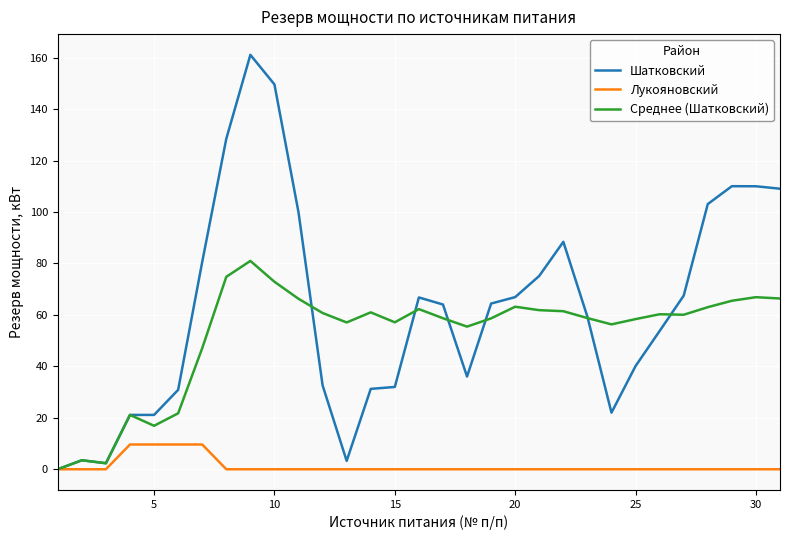

List the series in order of their overall mean, highest first.

Шатковский, Среднее (Шатковский), Лукояновский